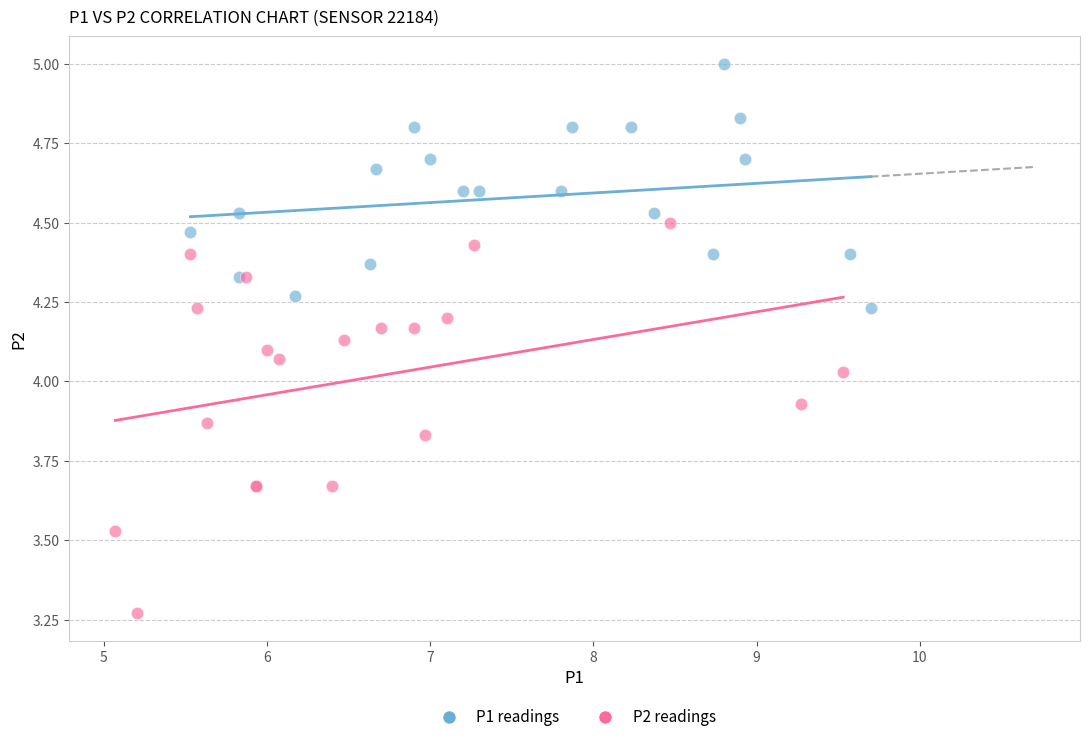

What are all the series names shown in the legend?

P1 readings, P2 readings